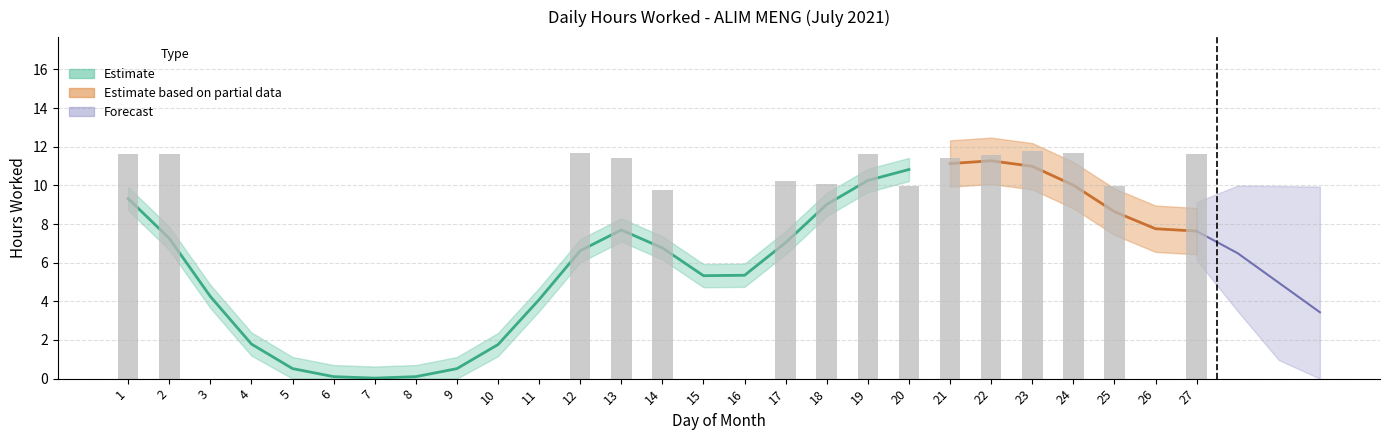

Reading left to right, transcribe all the data shown in this chart.

11.6	11.6	0.0	0.0	0.0	0.0	0.0	0.0	0.0	0.0	0.0	11.7	11.4	9.8	0.0	0.0	10.2	10.1	11.6	10.0	11.4	11.6	11.8	11.7	10.0	0.0	11.6